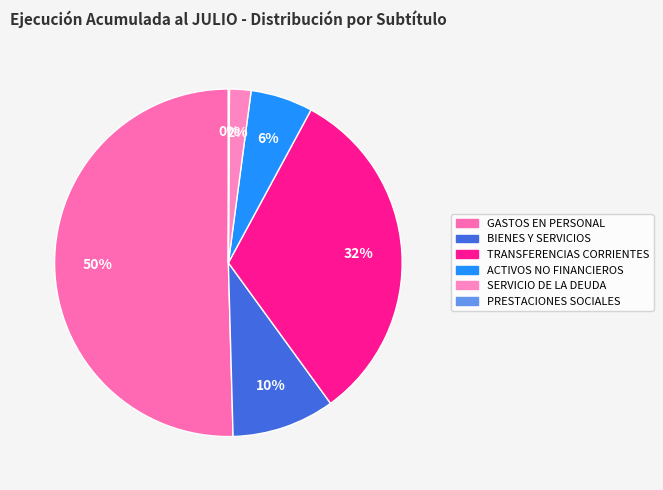

What is the change in value from BIENES Y SERVICIOS to PRESTACIONES SOCIALES?

-1784285